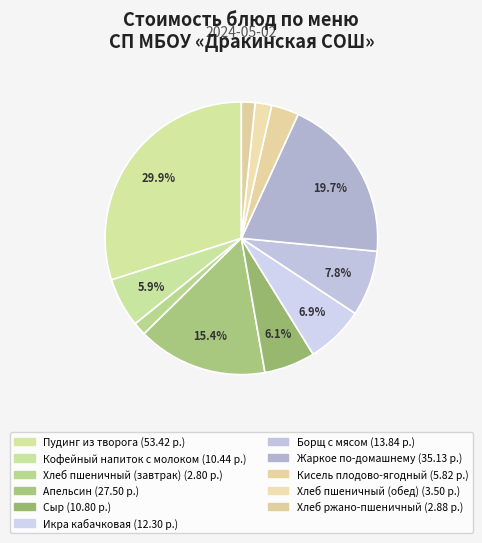

What percentage is the Кисель плодово-ягодный slice, to the nearest percent?

3%